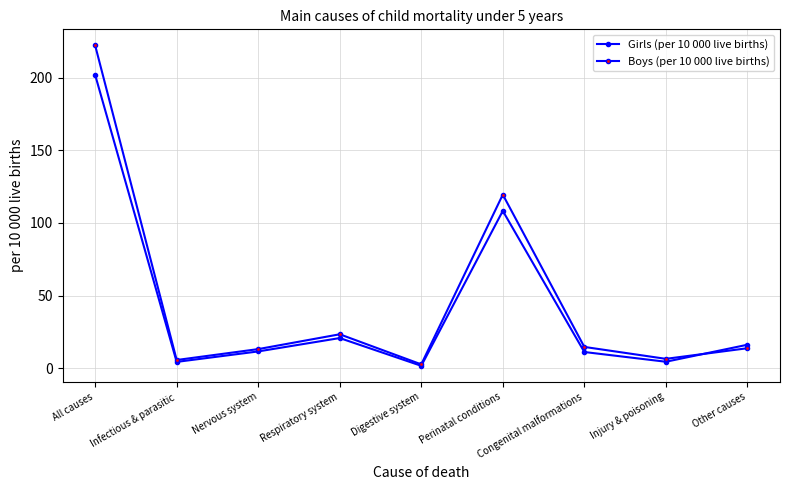

Does the chart have visible grid lines?

Yes